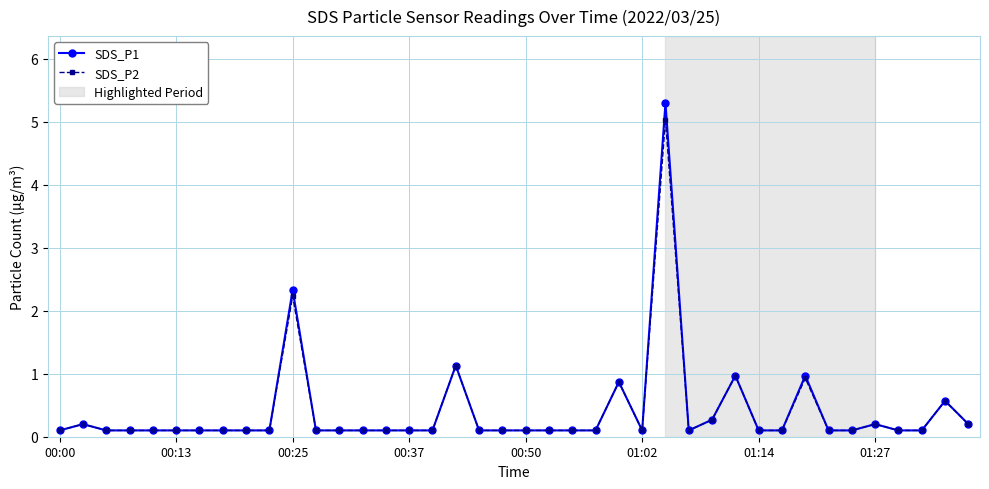

What is the value of the SDS_P1 point at the 39th from the left?

0.6